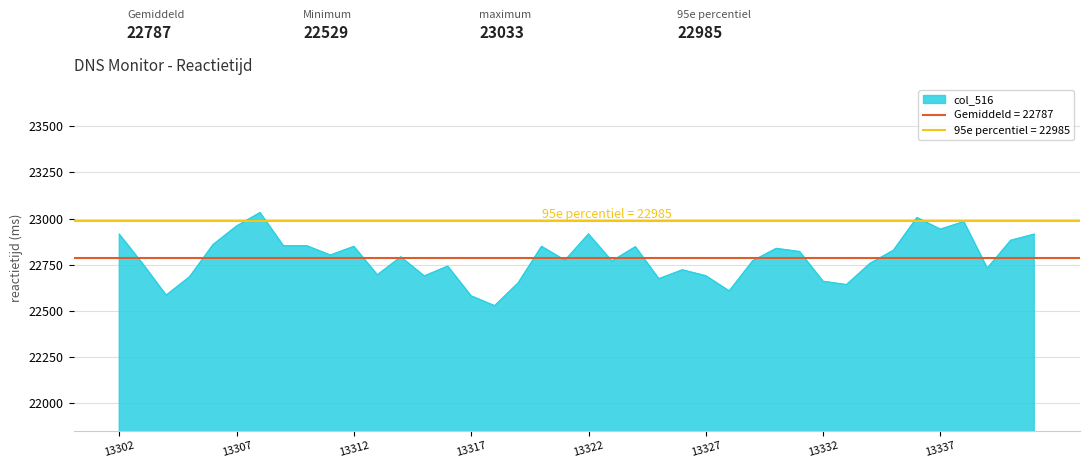

What is the value of the 12th point from the left?

22696